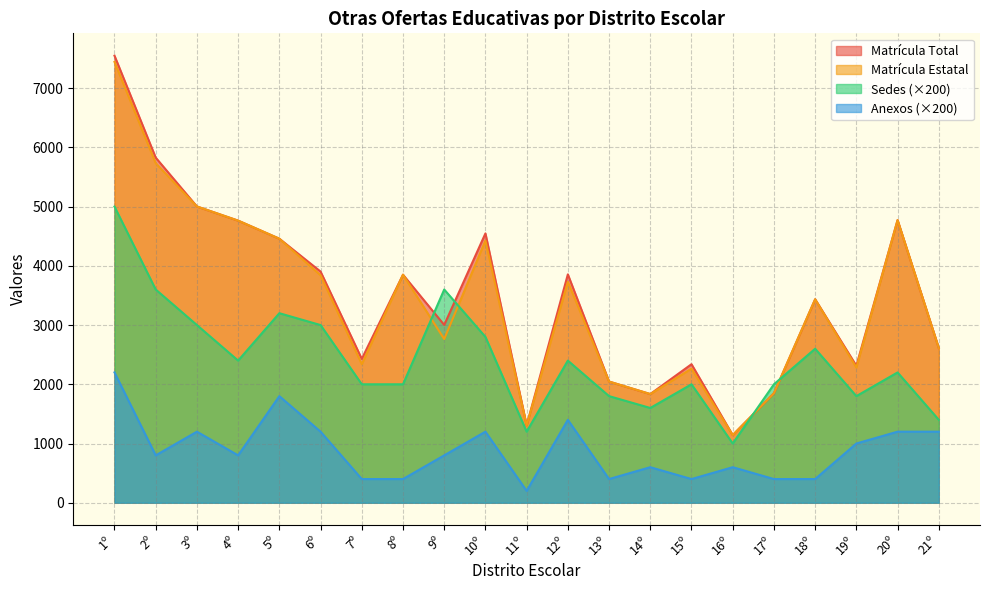

The Sedes series shows 2800 at 10º. True or false?

True